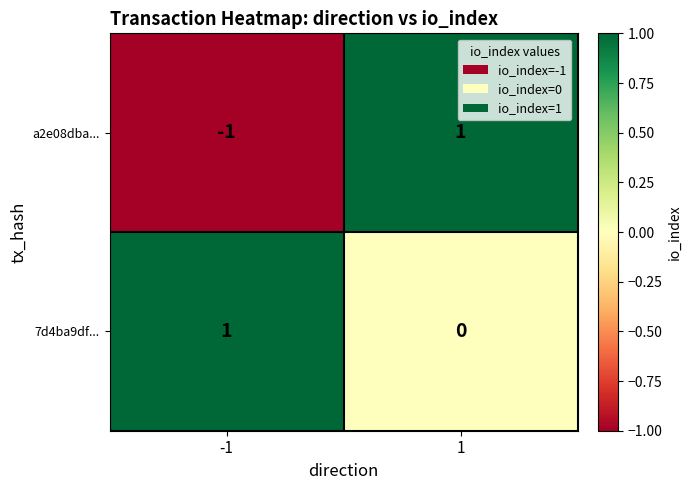

At how many categories does at least one series exceed 0?

2